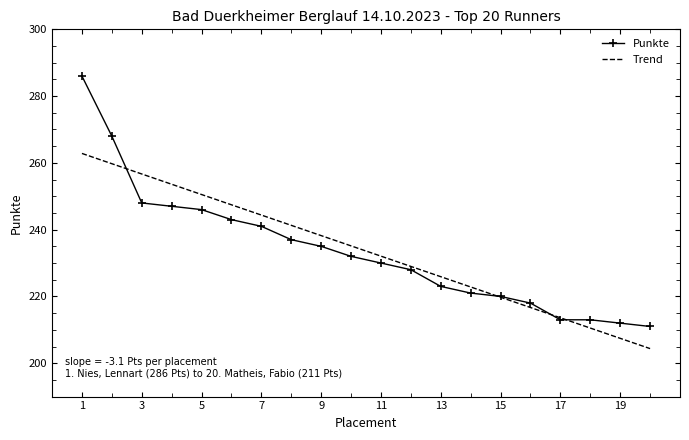

List the series in order of their peak value, highest first.

Punkte, Trend